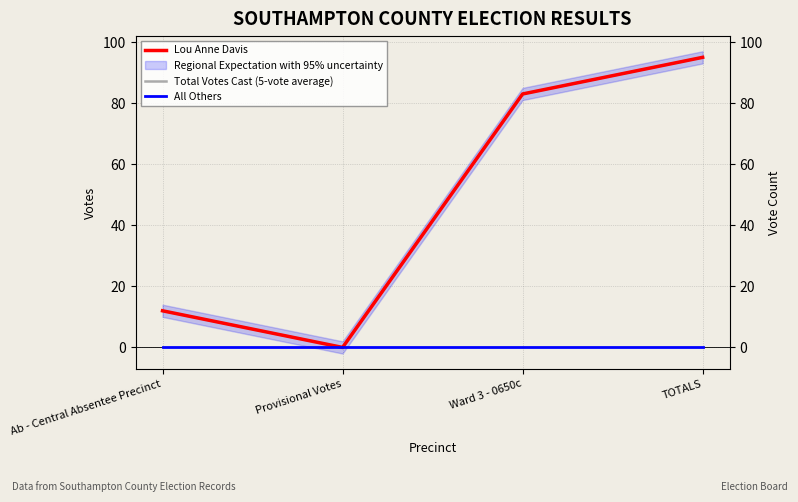

At how many categories does at least one series exceed 0?

3